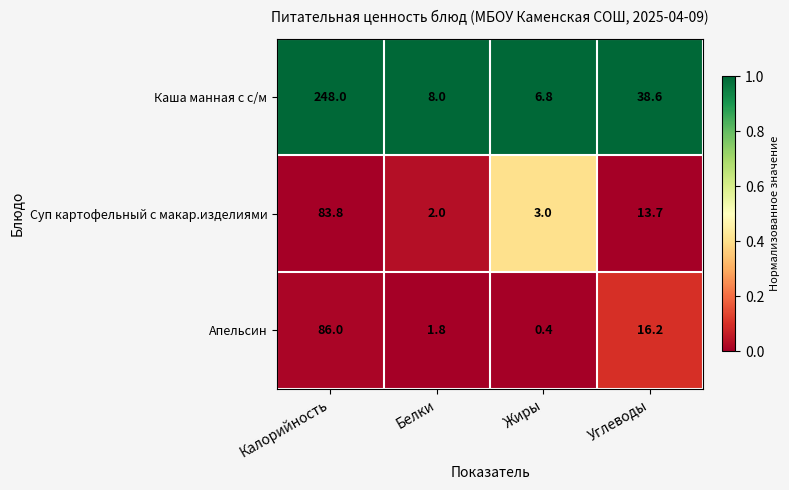

Rank the series by their maximum value, from highest to lowest.

Каша манная с с/м, Апельсин, Суп картофельный с макар.изделиями